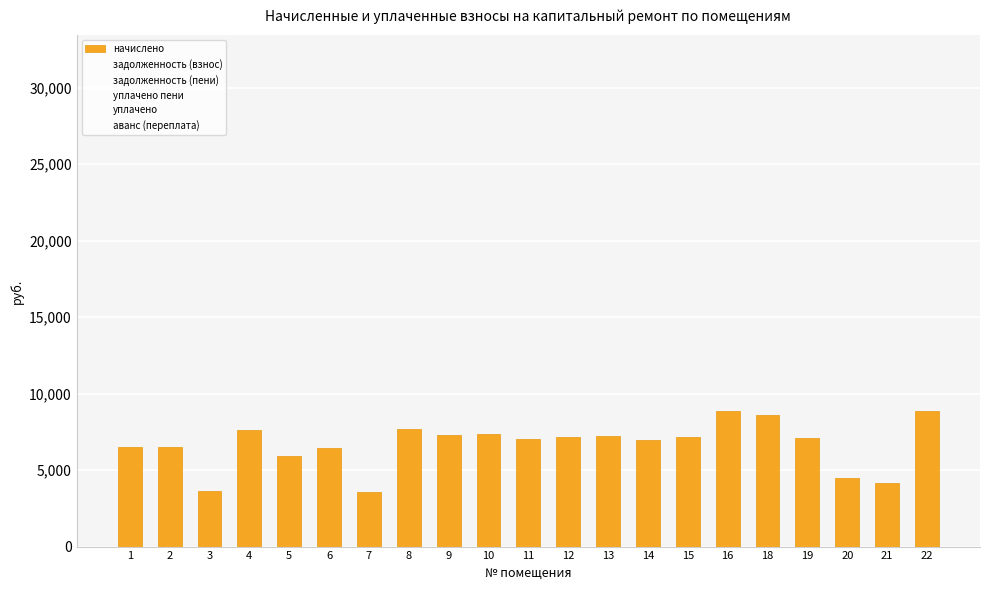

What is the smallest value displayed?

3594.2